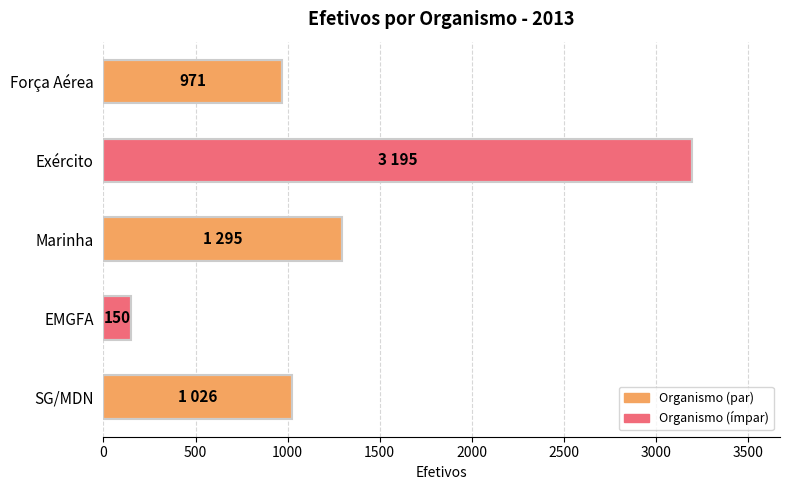

List the labels in order of value, largest first.

Exército, Marinha, SG/MDN, Força Aérea, EMGFA